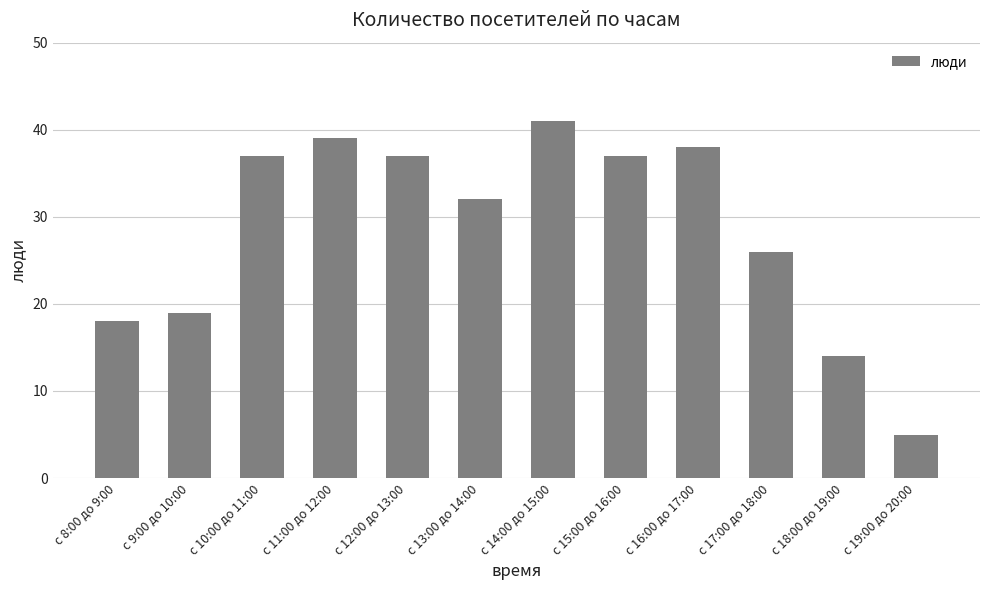

What is the sum of all values?

343